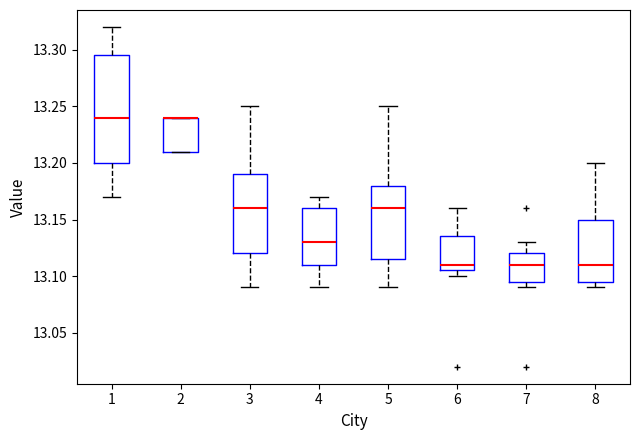

Reading left to right, read every box against the y-axis: the position of its median line, the range the box covers, and the ends of its whiskers. The values are not printed on the chart, so give them approximately, as read against the axis.

1: median 13.240, box 13.200 to 13.295, whiskers 13.170 to 13.320
2: median 13.240 (drawn on the box's upper edge), box 13.210 to 13.240, whiskers 13.210 to 13.240
3: median 13.160, box 13.120 to 13.190, whiskers 13.090 to 13.250
4: median 13.130, box 13.110 to 13.160, whiskers 13.090 to 13.170
5: median 13.160, box 13.115 to 13.180, whiskers 13.090 to 13.250
6: median 13.110, box 13.105 to 13.135, whiskers 13.100 to 13.160
7: median 13.110, box 13.095 to 13.120, whiskers 13.090 to 13.130
8: median 13.110, box 13.095 to 13.150, whiskers 13.090 to 13.200